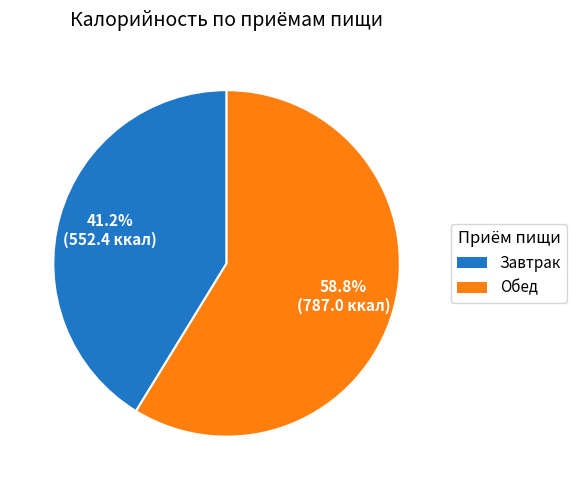

What is the ratio of the value at Завтрак to the value at Обед?

0.7